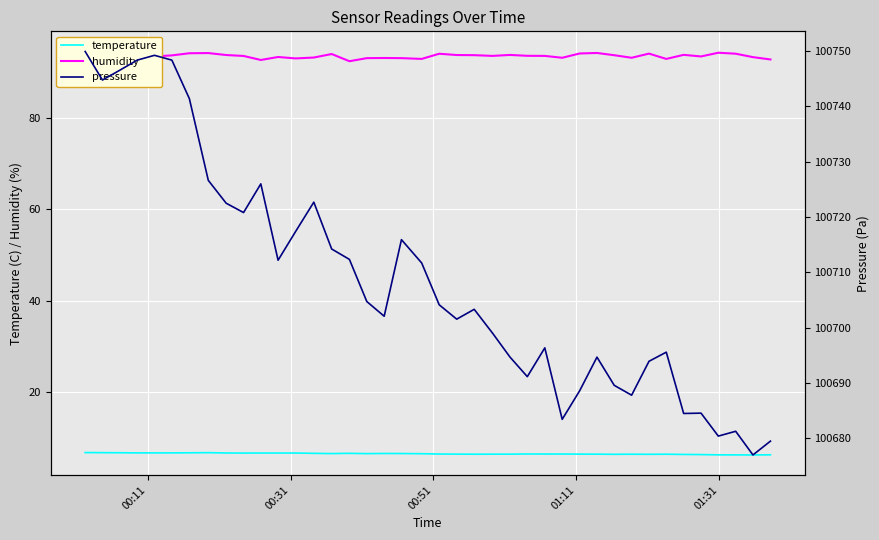

At how many categories does at least one series exceed 42055?

40